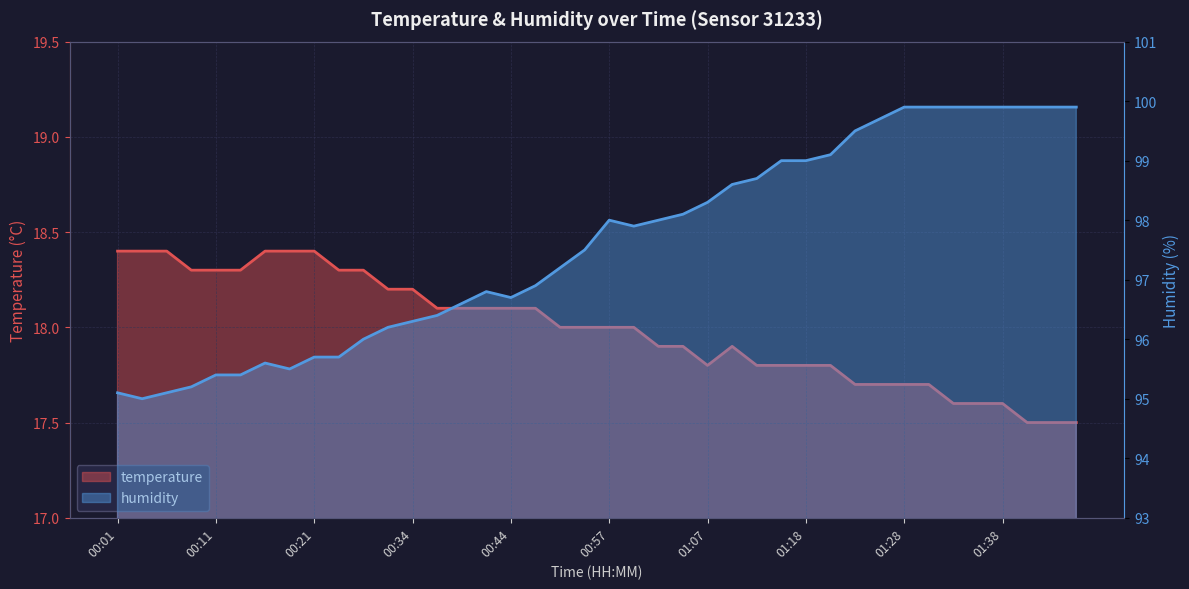

True or false: temperature has more than 1 points higher than both neighbors.

False